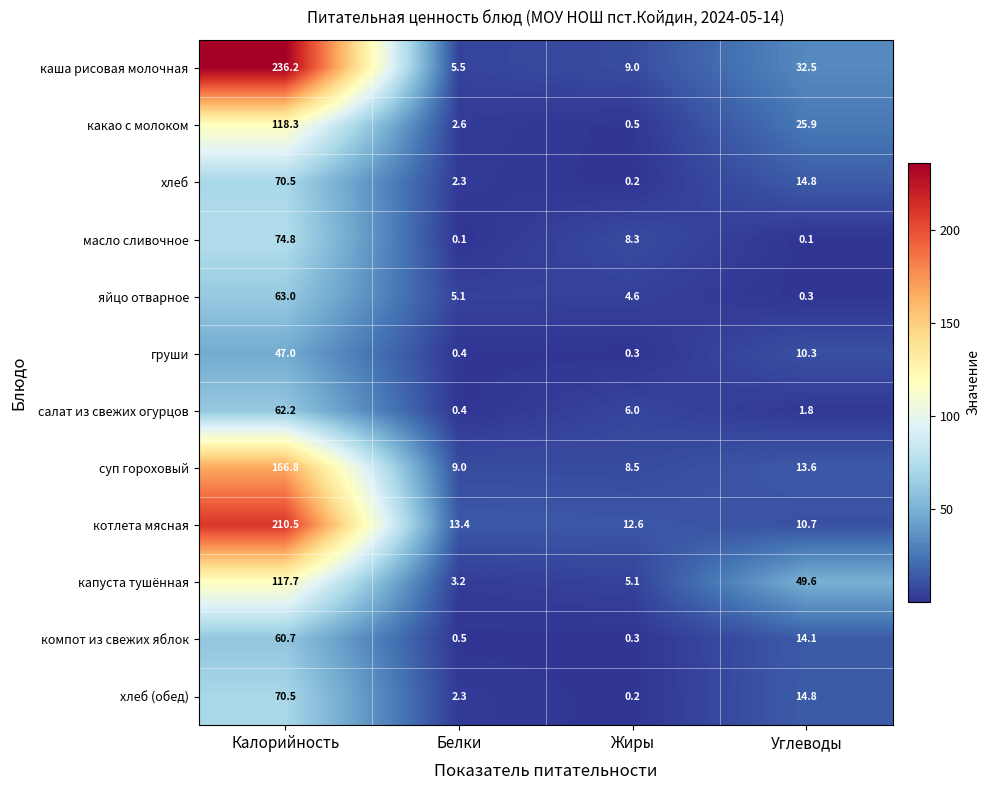

What is the maximum value shown in the chart?

236.2